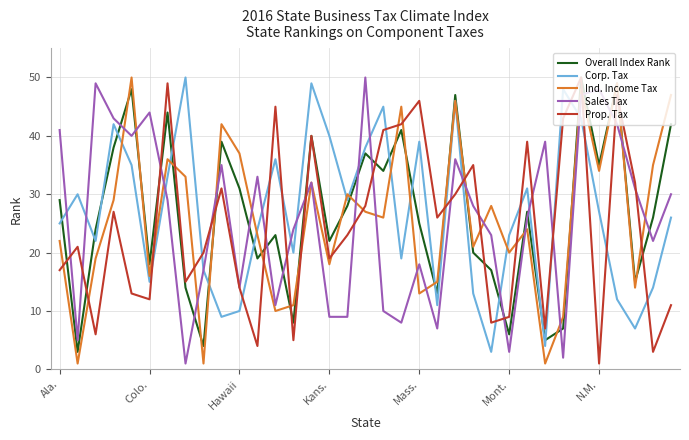

How many intersections are there between Corp. Tax and Prop. Tax?

16